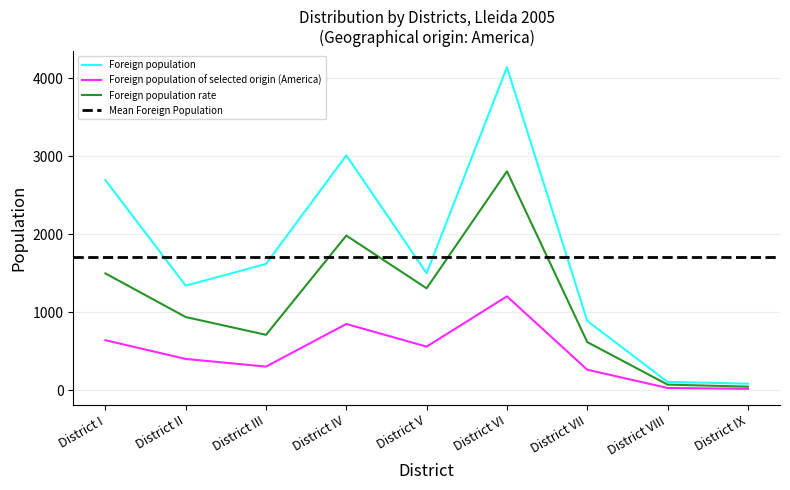

What is the average value of the Foreign population rate series?

1111